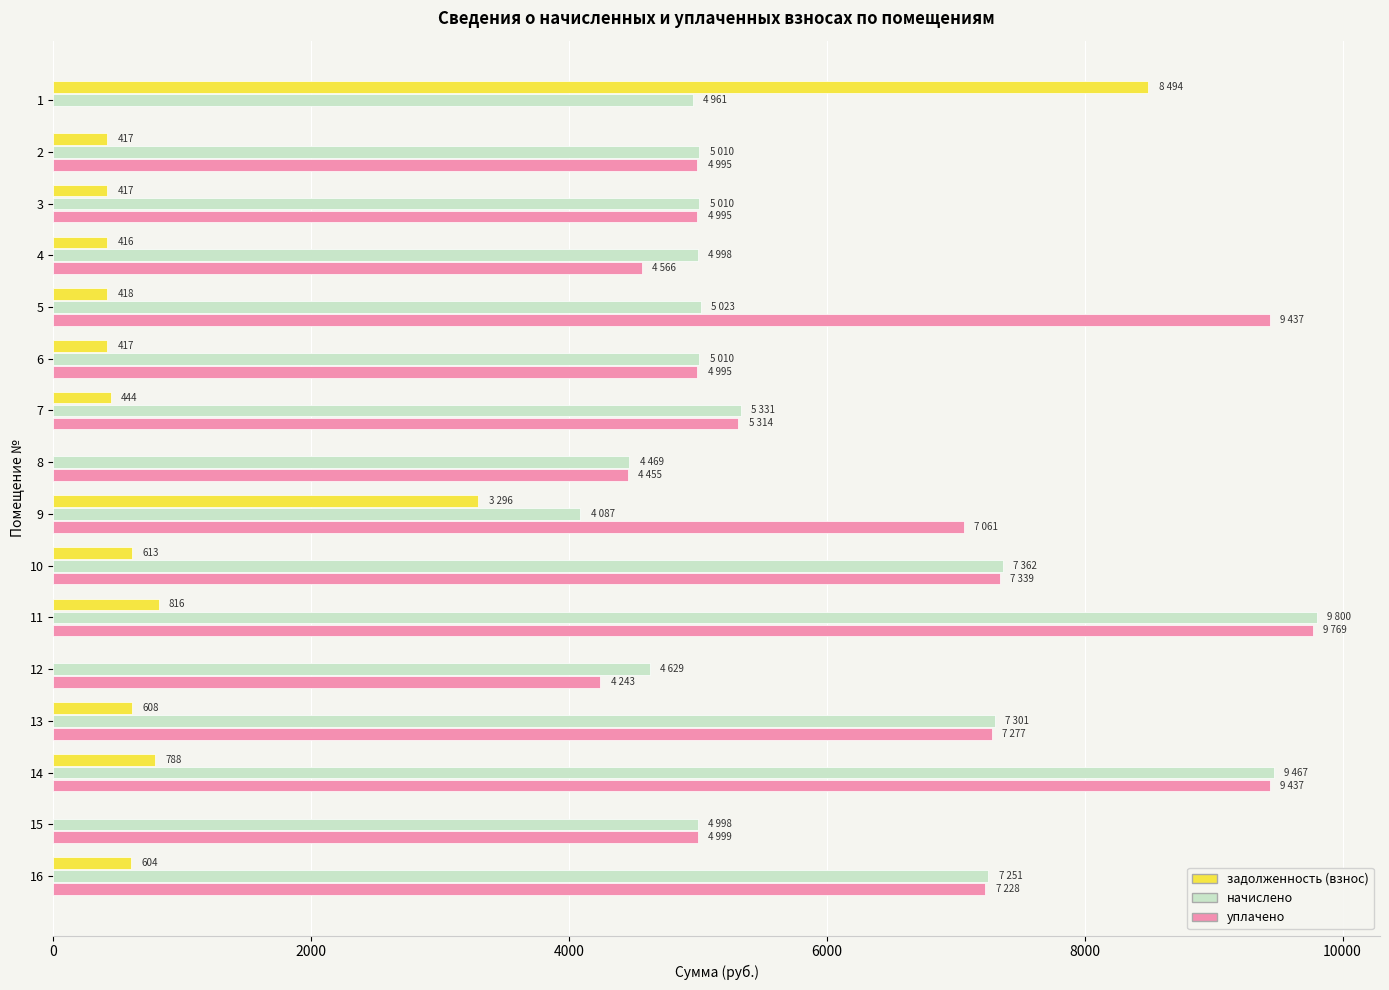

Is the value of задолженность (взнос) at 12 greater than the value of начислено at 2?

No